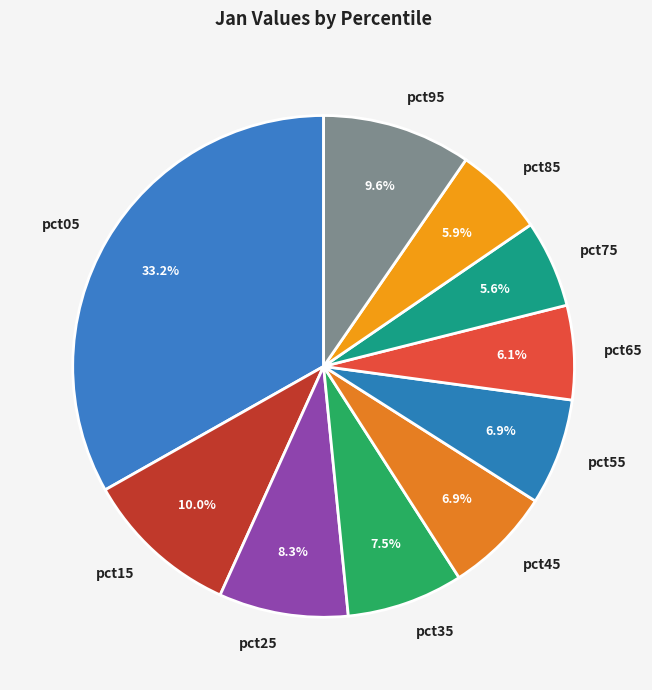

Does any single category account for the majority?

No